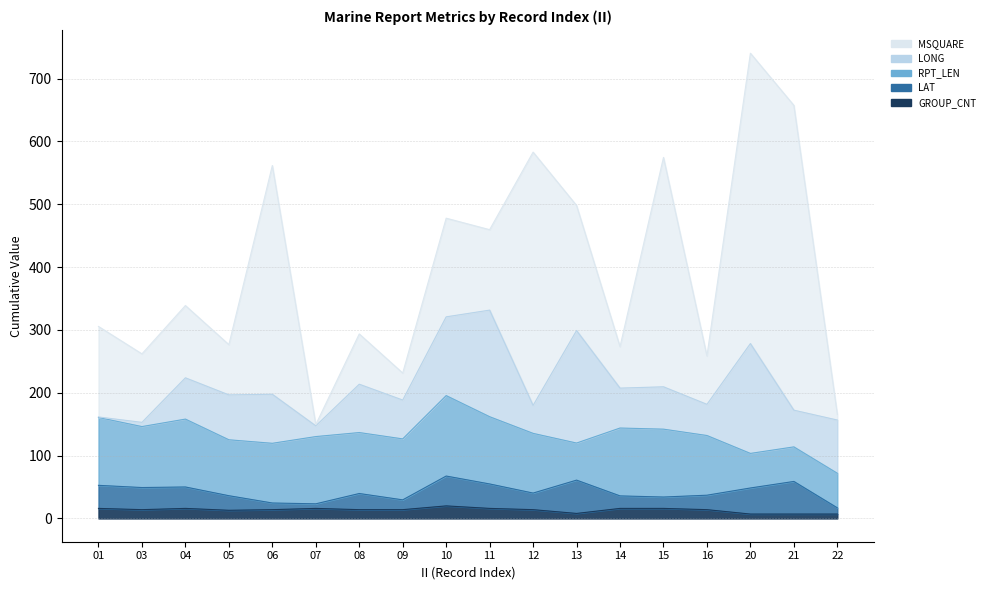

True or false: RPT_LEN and GROUP_CNT intersect in this chart.

False